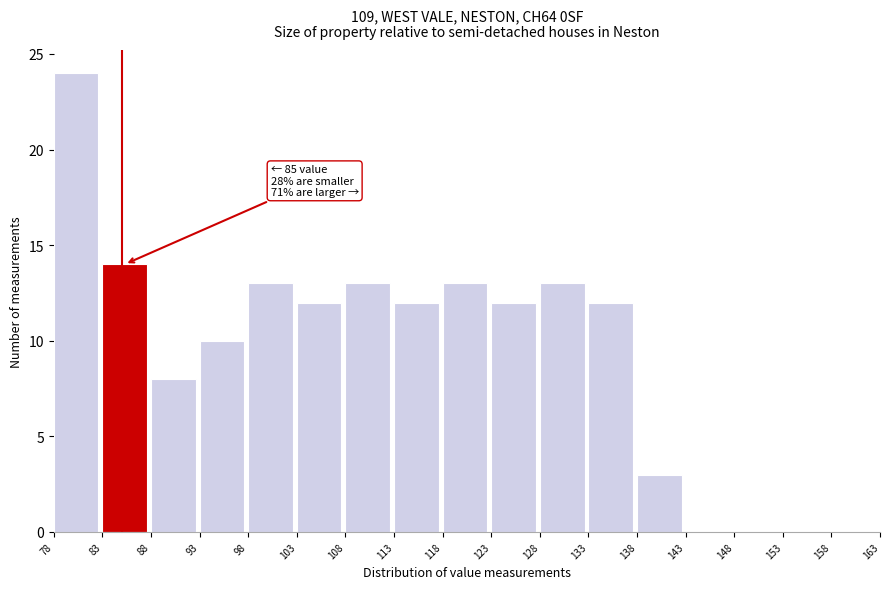

Over which range of the x-axis is the bar tallest?

78 to 83